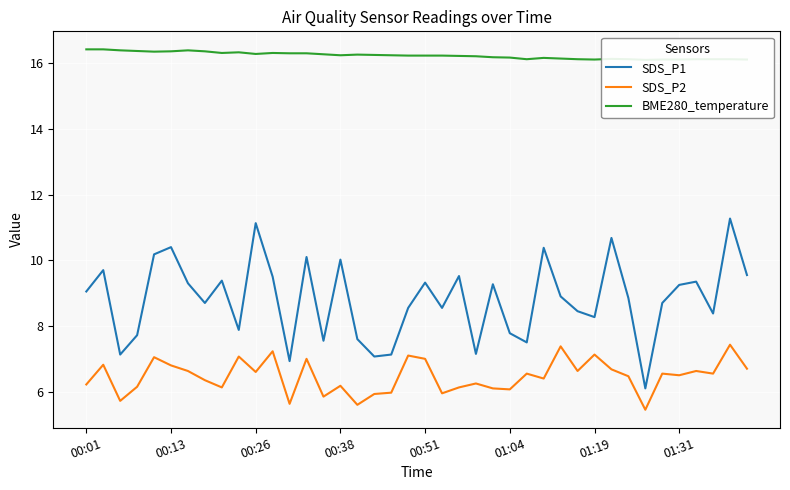

True or false: SDS_P1 and SDS_P2 cross at least once.

False